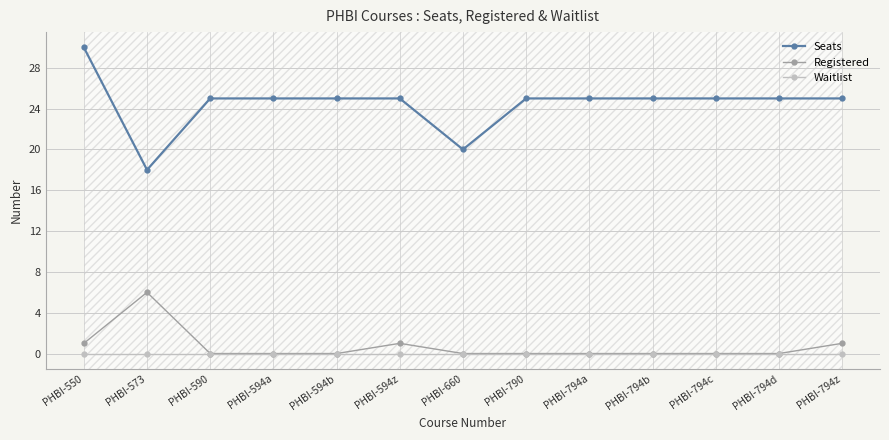

True or false: Registered has a value of 0 at PHBI-594a.

True